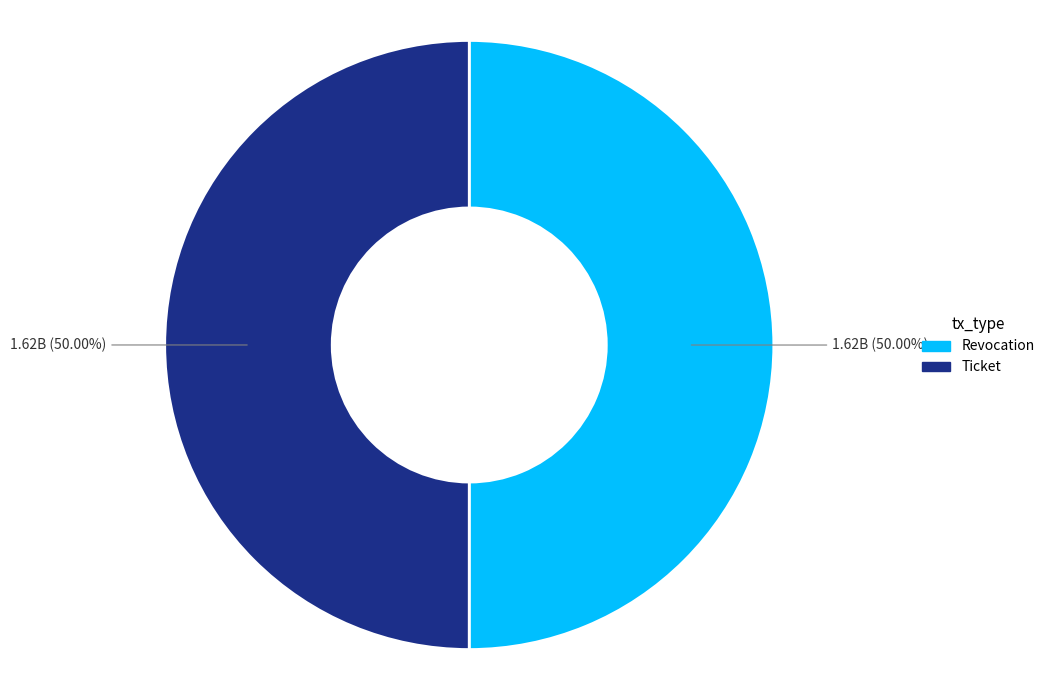

Count the number of slices in the pie.

2